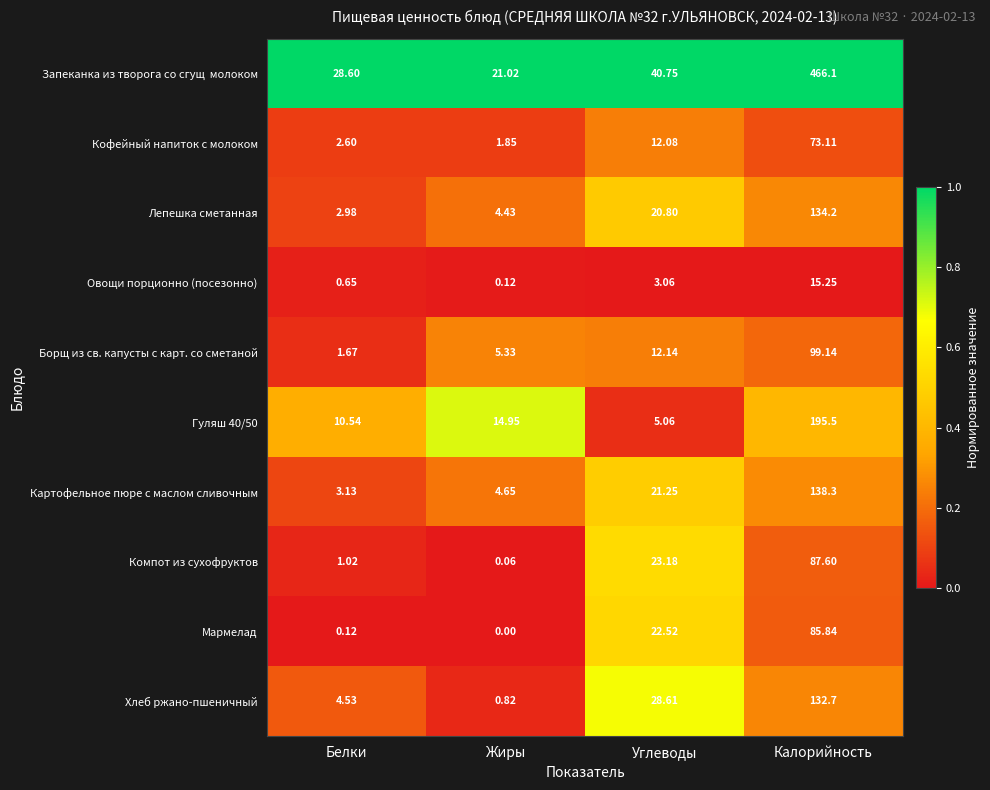

List the labels in order of Овощи порционно (посезонно) value, smallest first.

Жиры, Белки, Углеводы, Калорийность